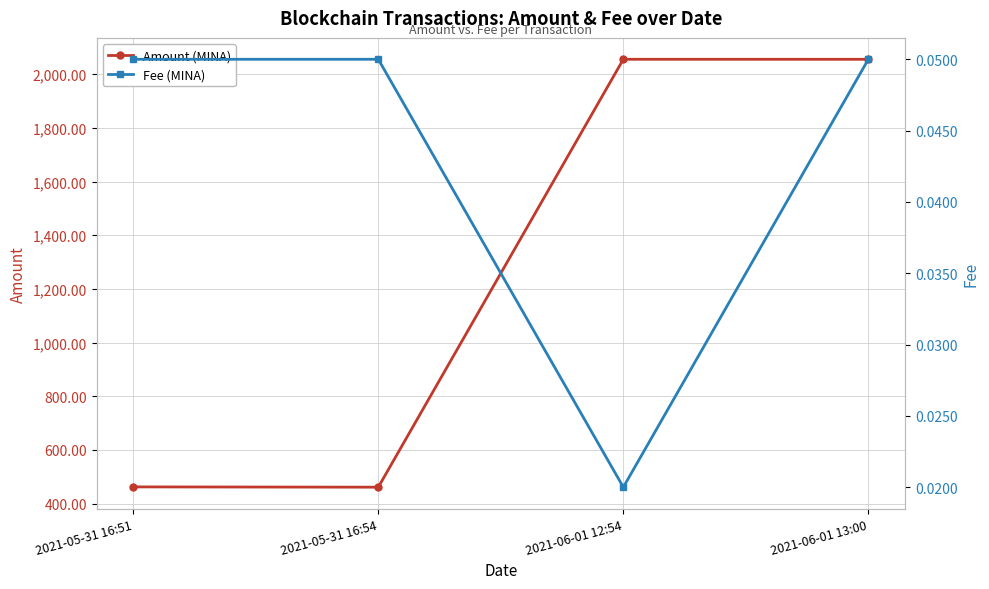

At which category does the chart reach its peak across all series?

2021-06-01 12:54